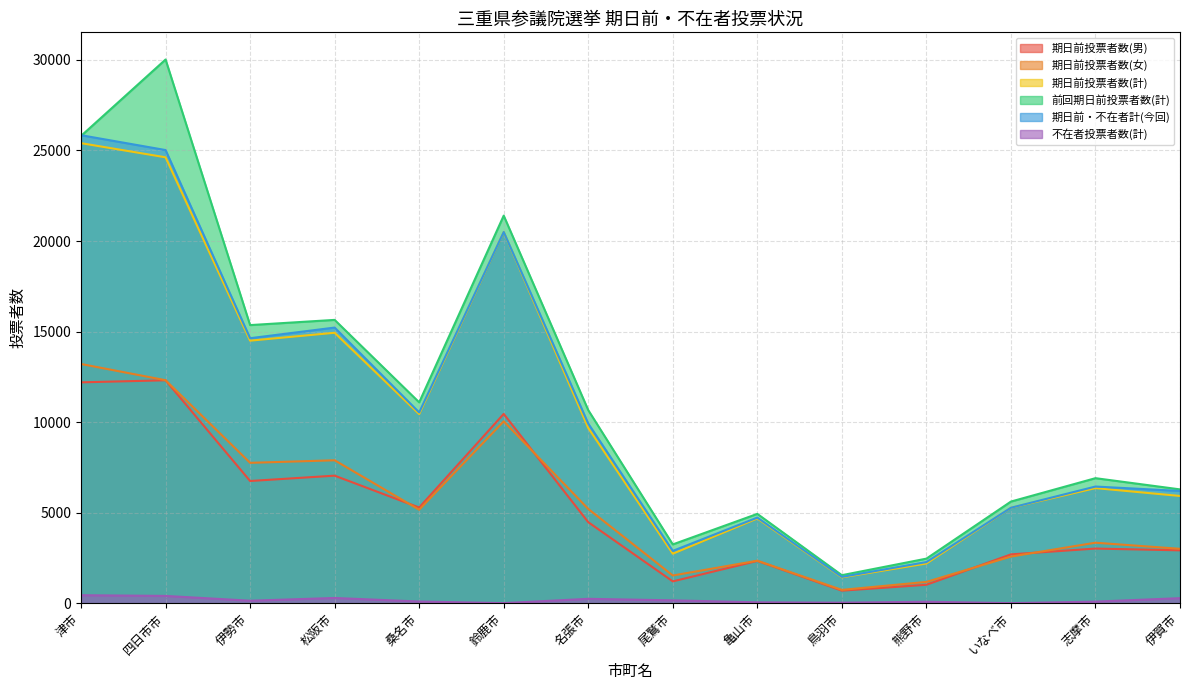

True or false: 期日前投票者数(男) and 期日前投票者数(計) cross at least once.

False